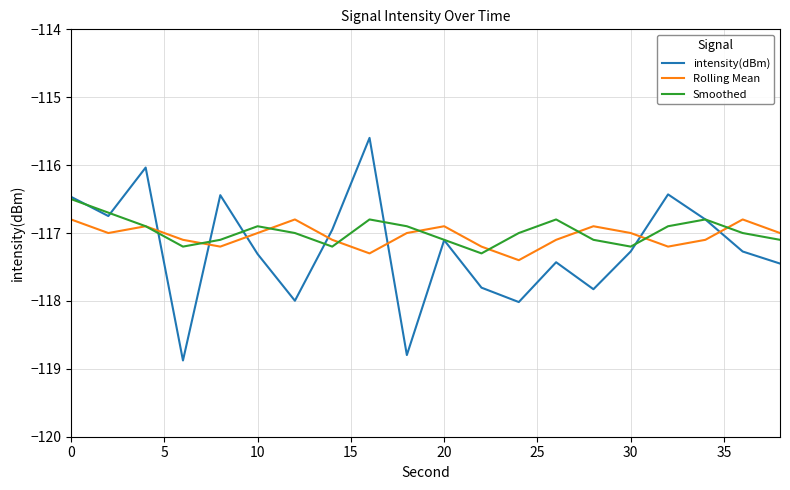

Which series has the largest range (max minus min)?

intensity(dBm)